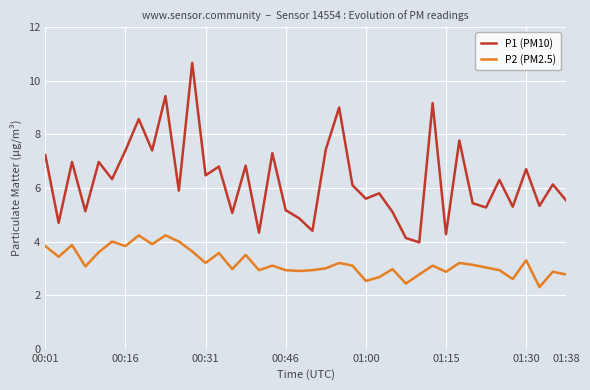

True or false: P1 (PM10) and P2 (PM2.5) intersect in this chart.

False